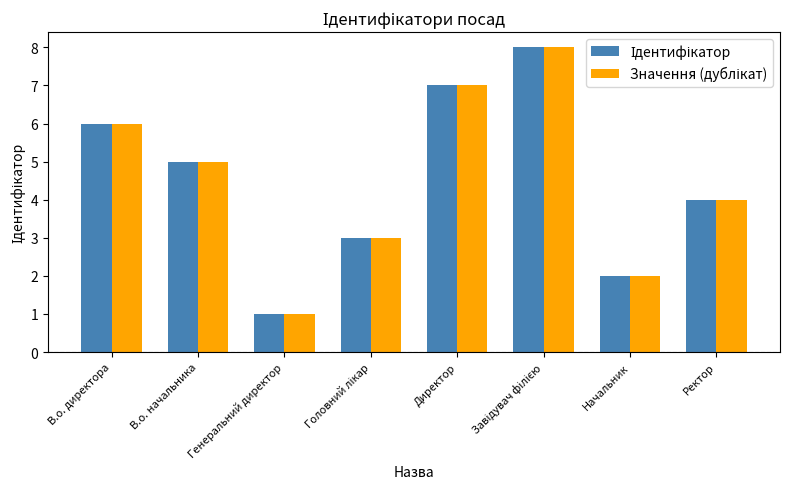

At which category does the chart reach its minimum across all series?

Генеральний директор